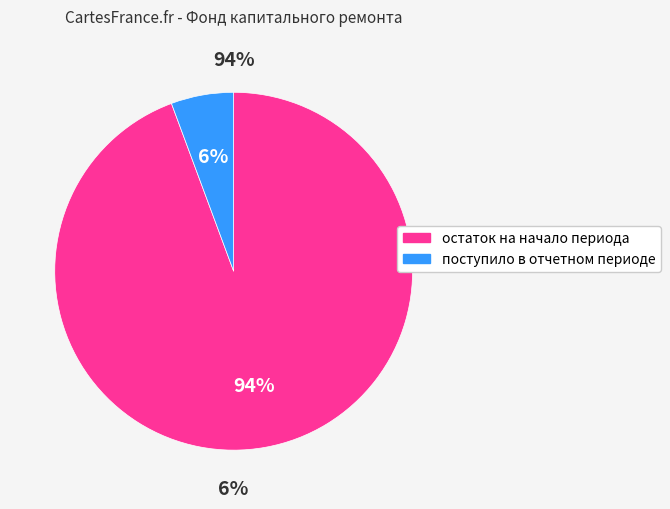

Count the number of slices in the pie.

2